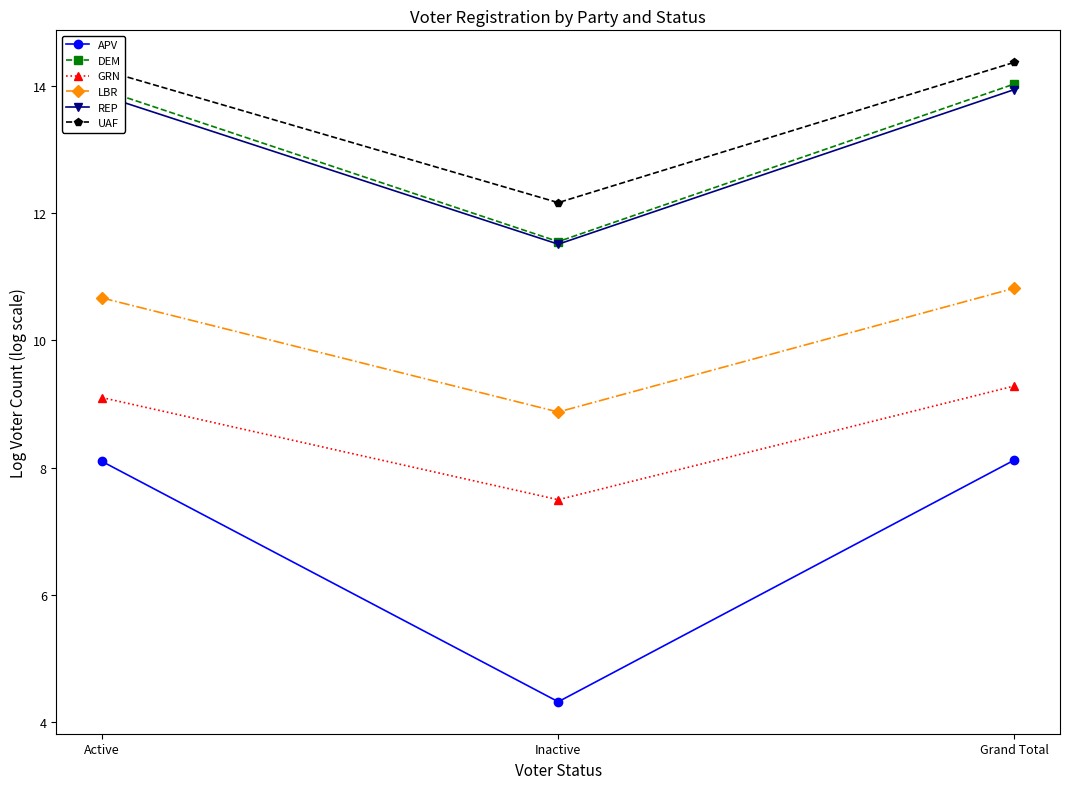

What is the highest value of the UAF series?

14.4